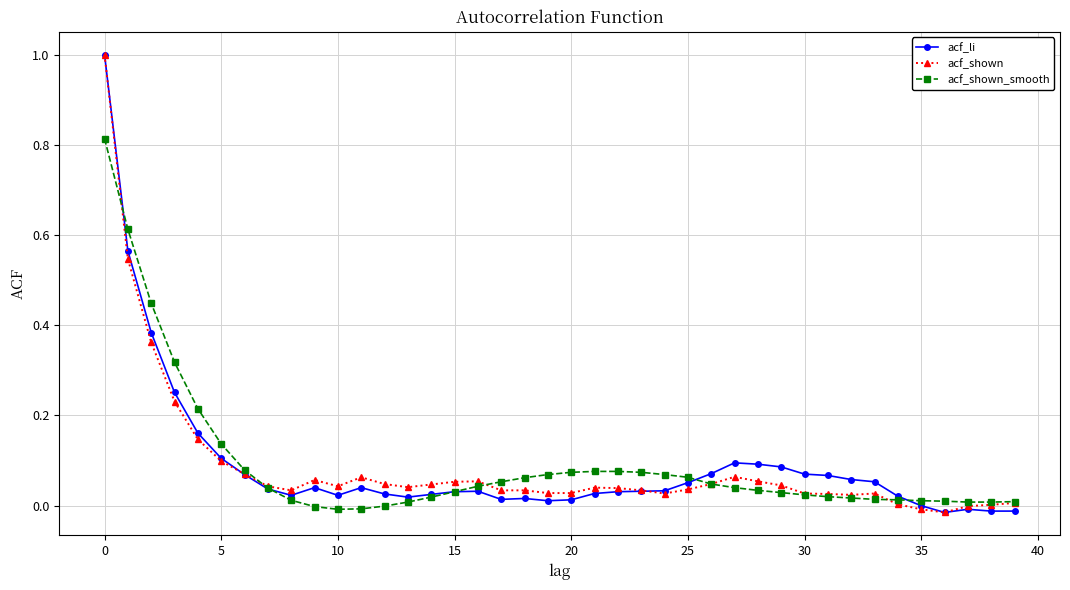

Count the number of categories in the chart.

40